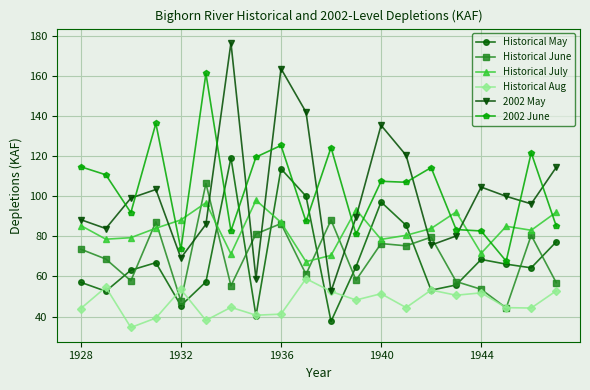

What is the value of the 2002 May point at the 10th from the left?

141.9